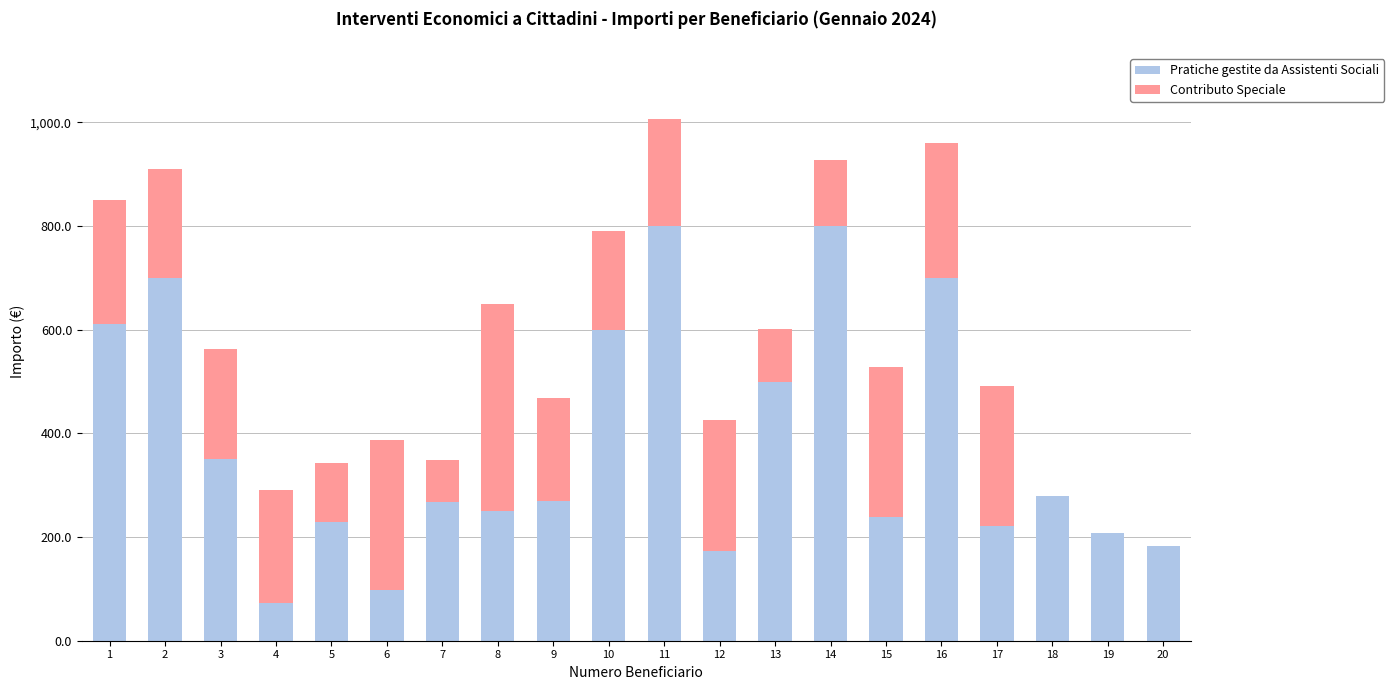

What is the highest value of the Pratiche gestite da Assistenti Sociali series?

800.0